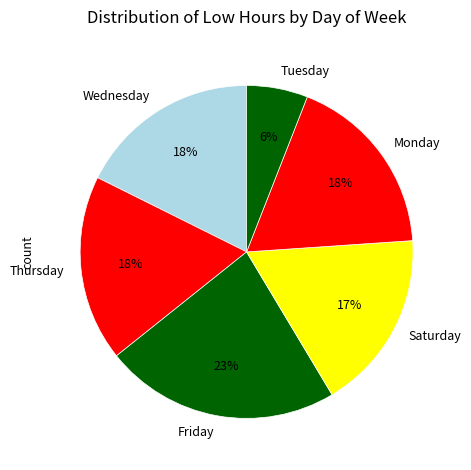

Which slice is the smallest?

Tuesday